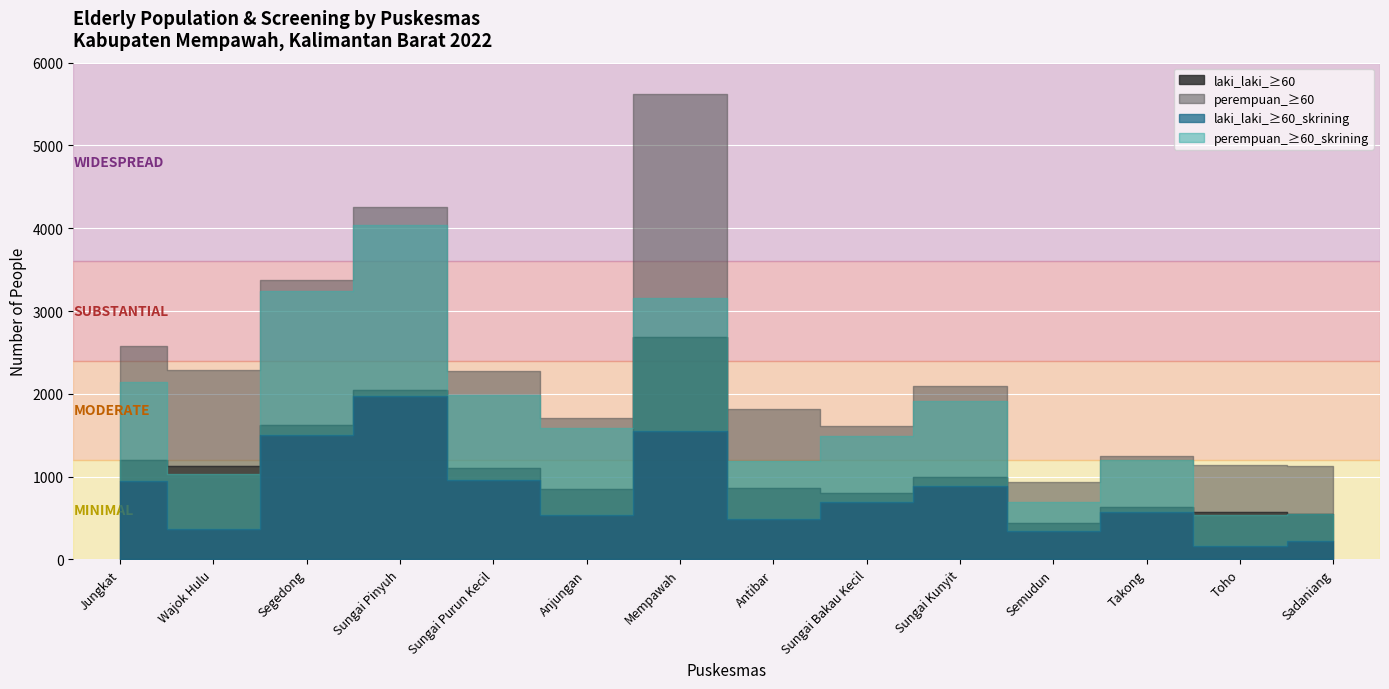

The laki_laki_≥60_skrining series shows 491 at Antibar. True or false?

True